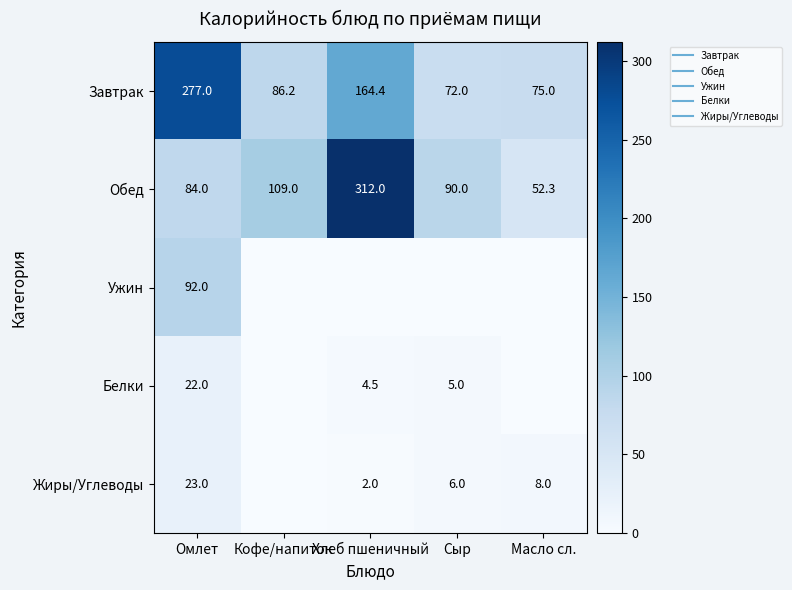

Which category has the highest value in the Жиры/Углеводы series?

Омлет